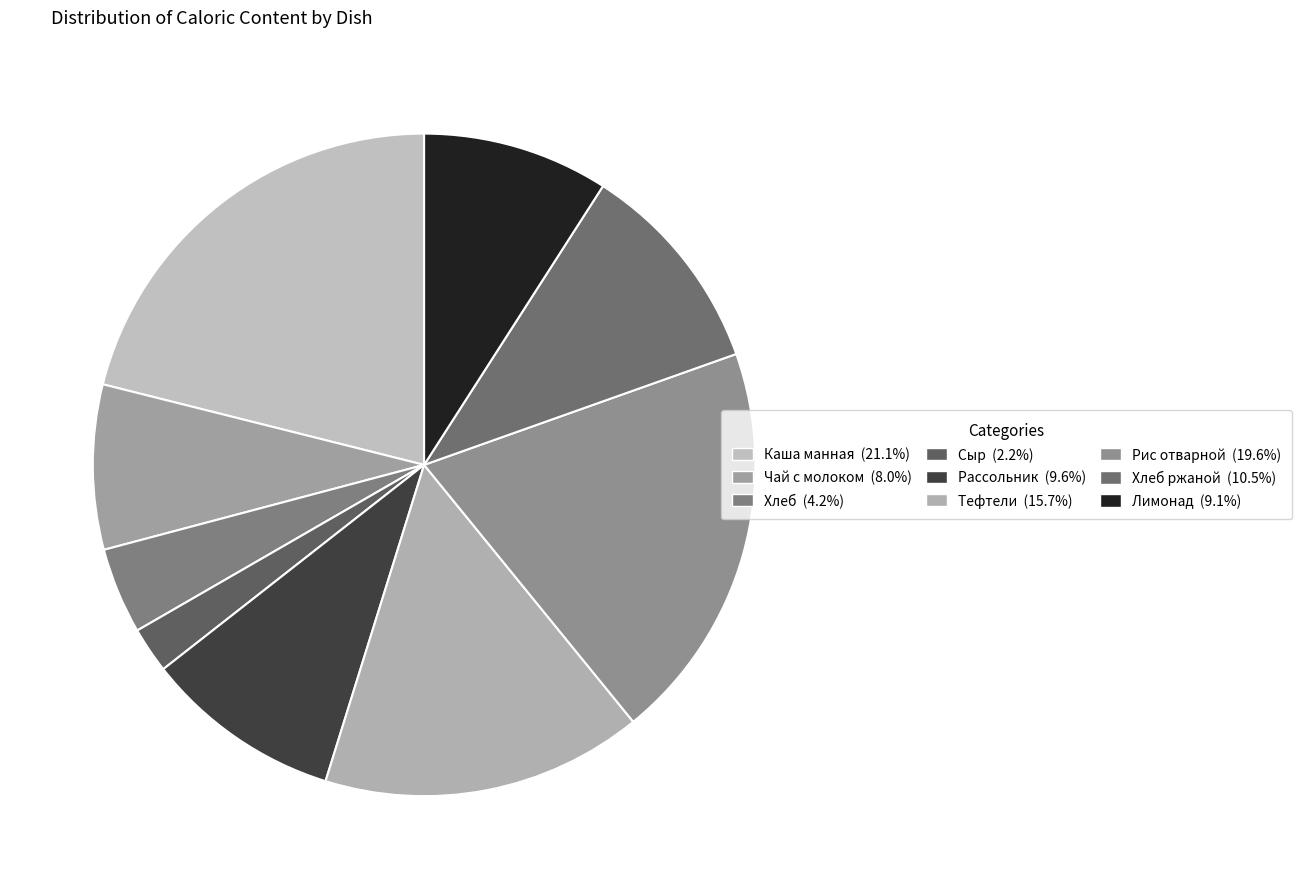

How many segments does this pie chart have?

9